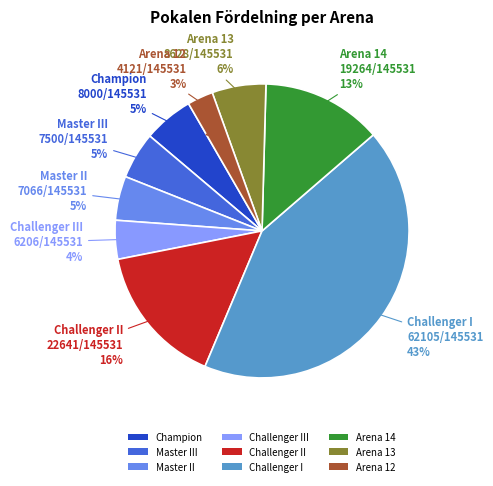

Is there a majority slice in this chart?

No